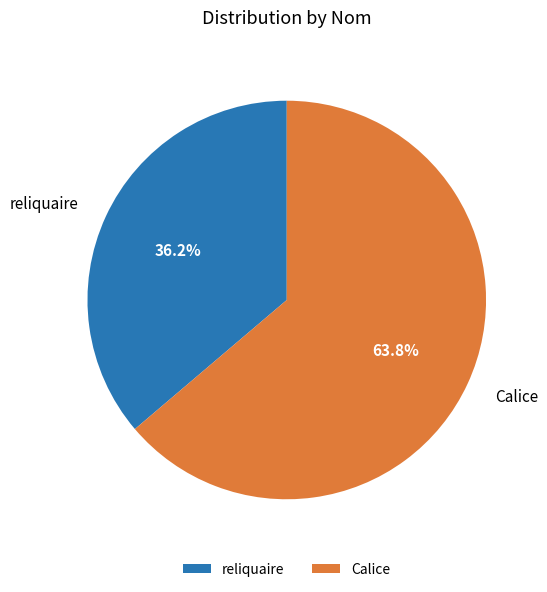

Does Calice account for over 50% of the chart?

Yes